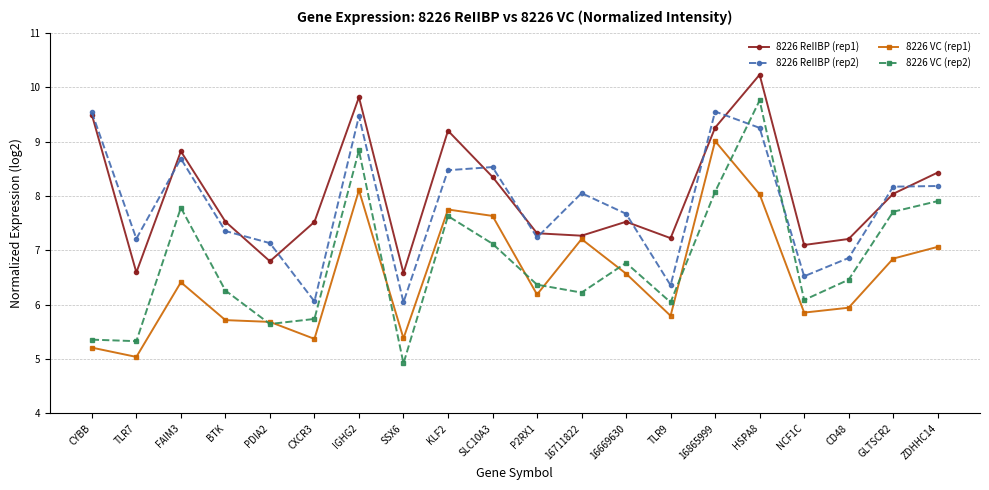

The 8226 VC (rep1) series shows 3.6 at CYBB. True or false?

False